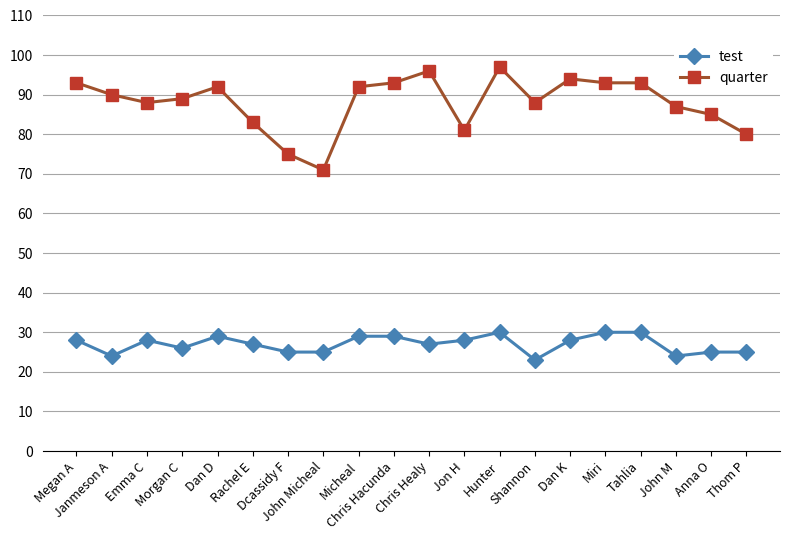

What is the sum of all test values?

540